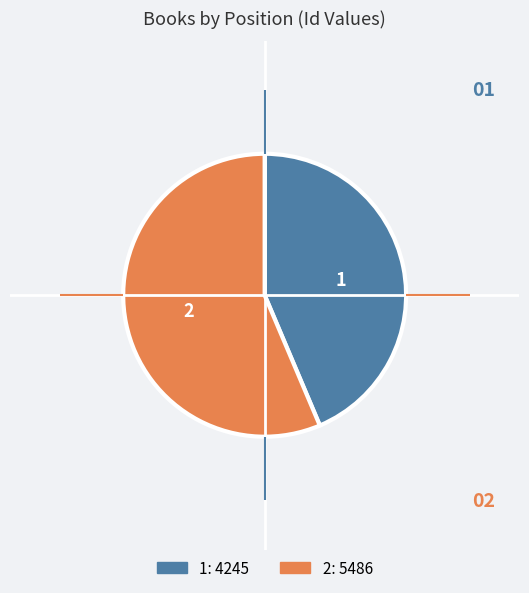

Approximately how many times larger is the value at 2 compared to 1?

1.3